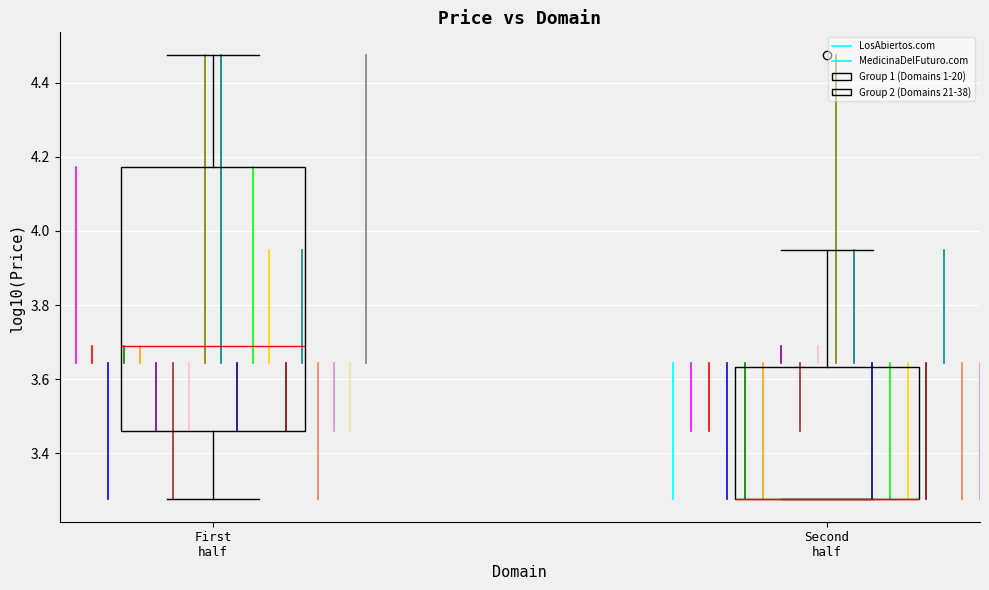

Comparing the boxes themselves (not the whiskers), which one is the tallest?

First half